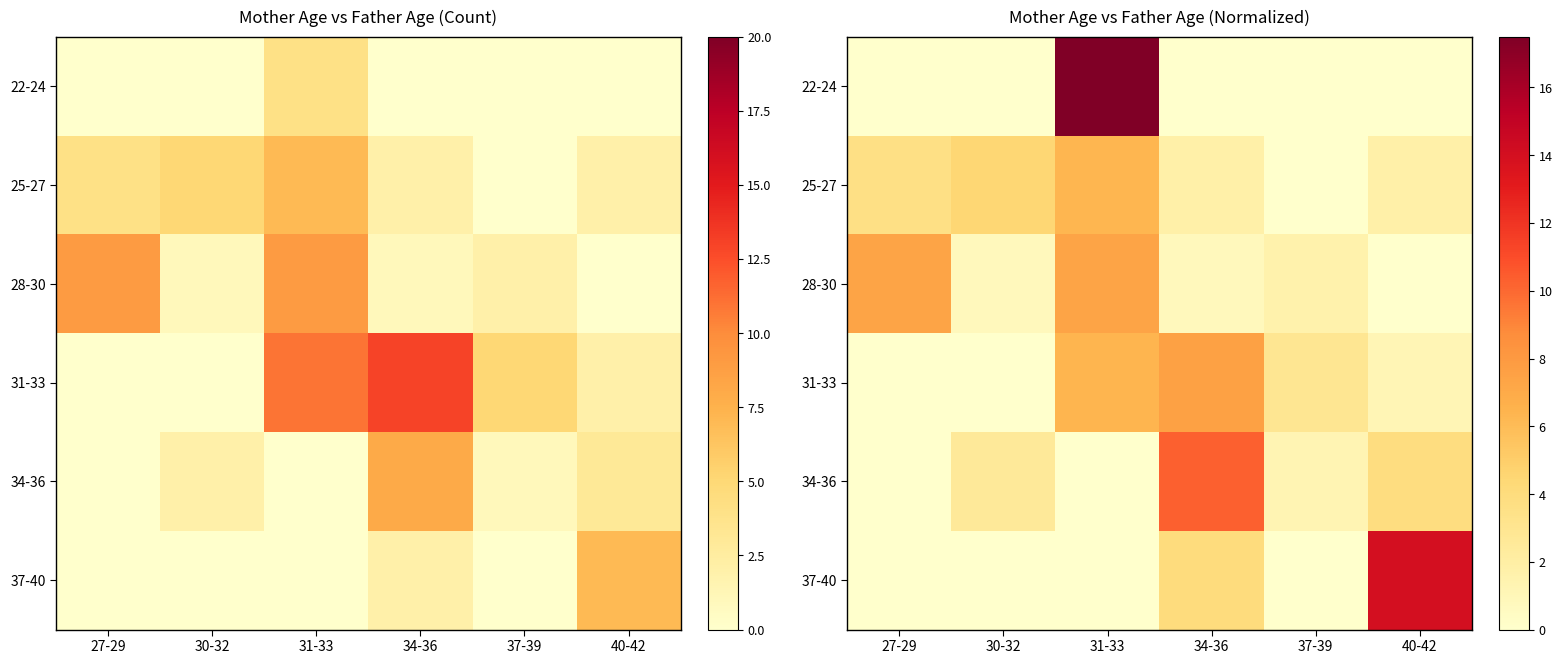

Where is 31-33 nearest to the value 3?

37-39